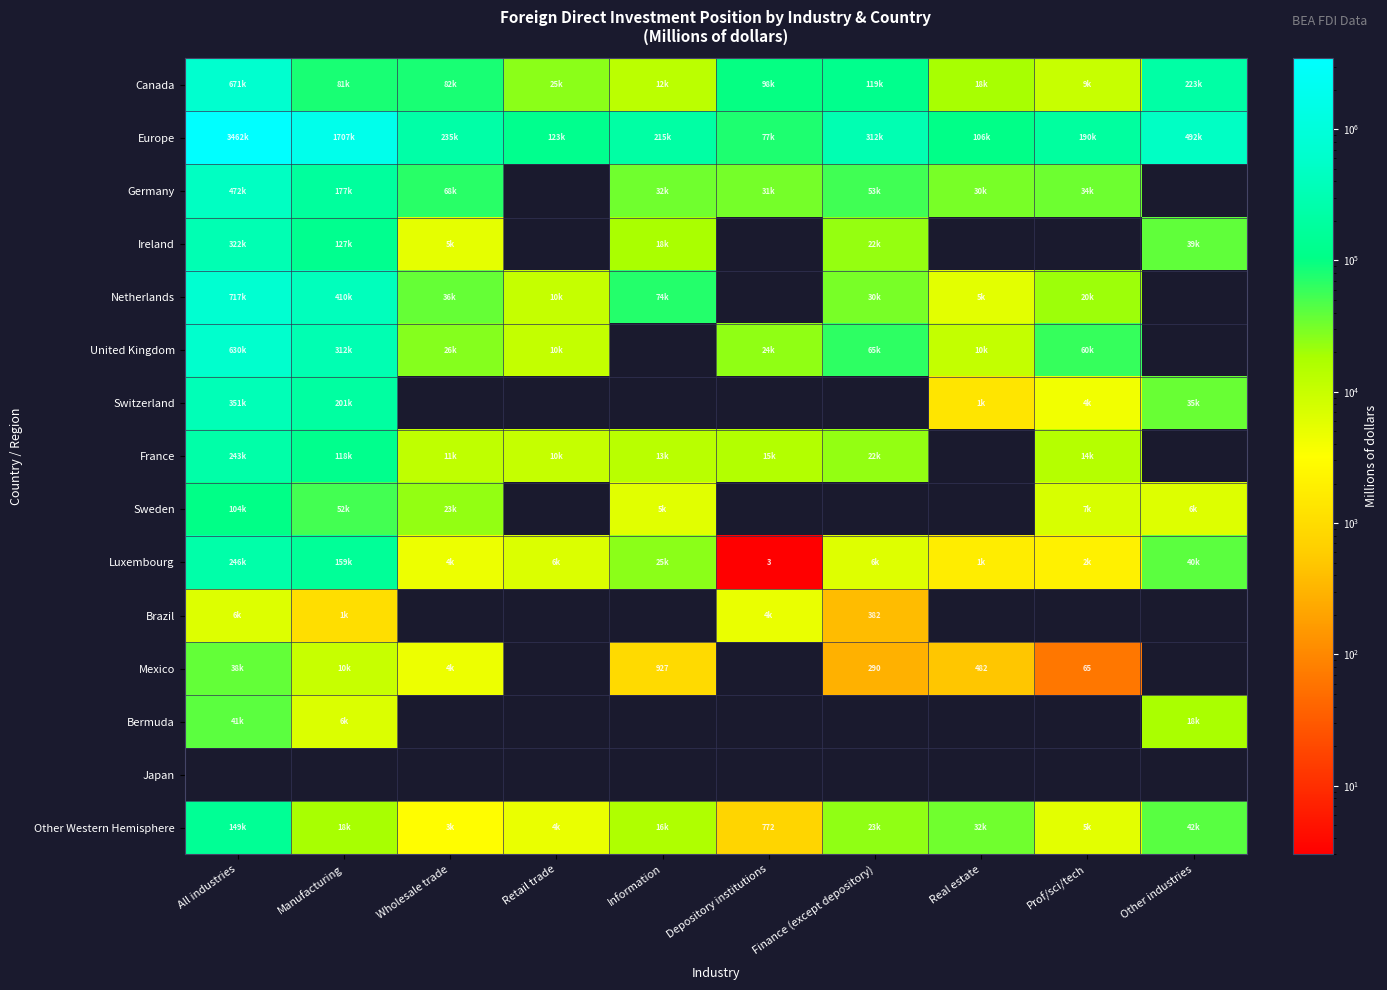

What is the spread (max minus min) of values at Real estate?

106243.0